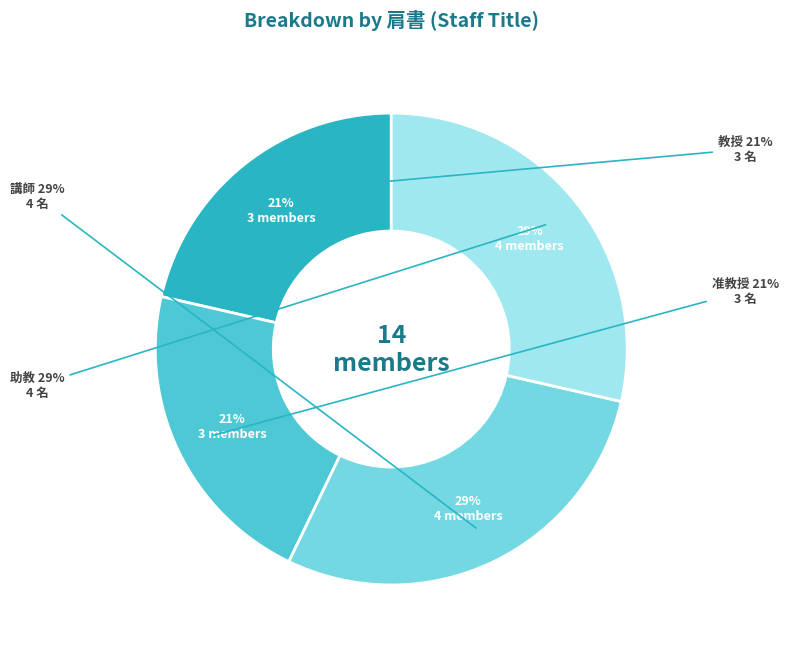

To the nearest percent, what is the combined percentage of 教授 and 助教?

50%